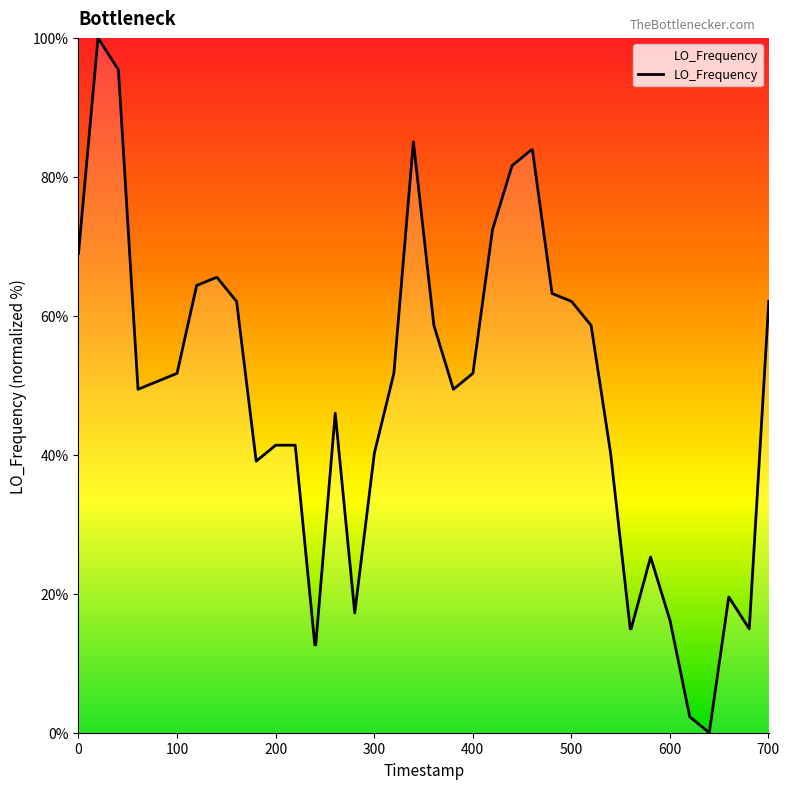

How many lines are shown in the chart?

1